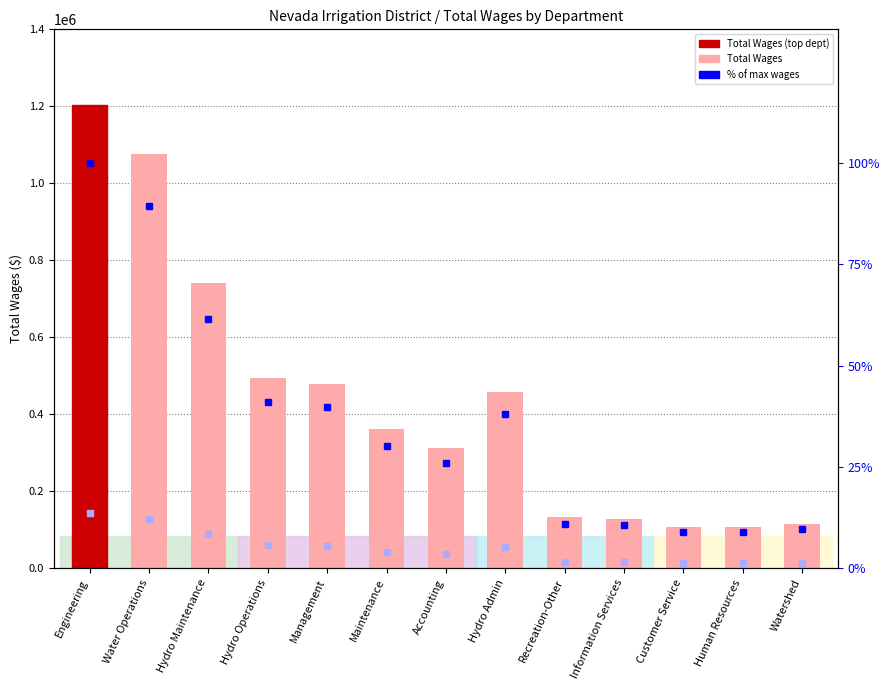

What is the total value across all series at Recreation-Other?

148259.8